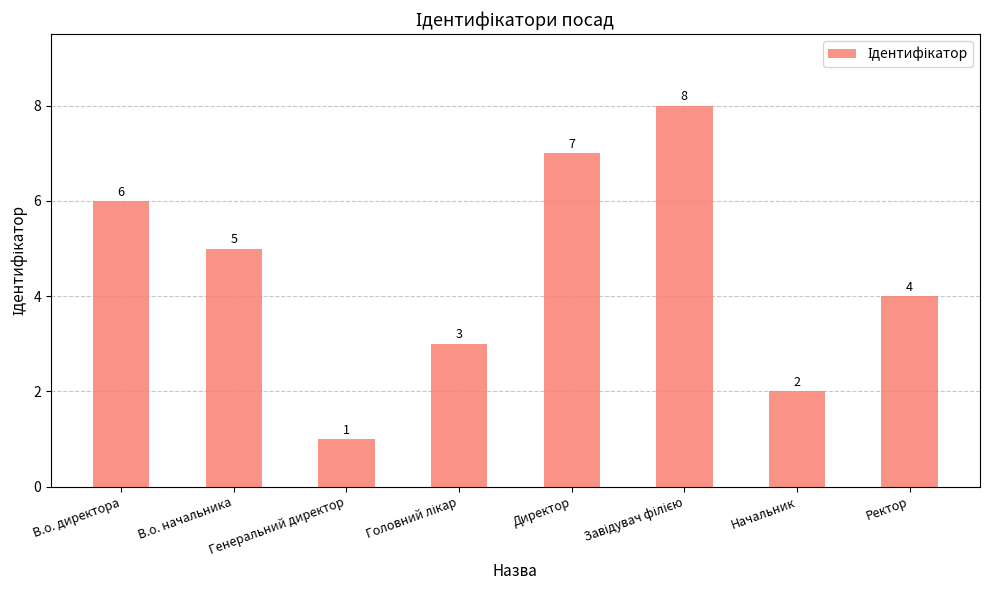

What is the difference between the second highest and minimum values?

6